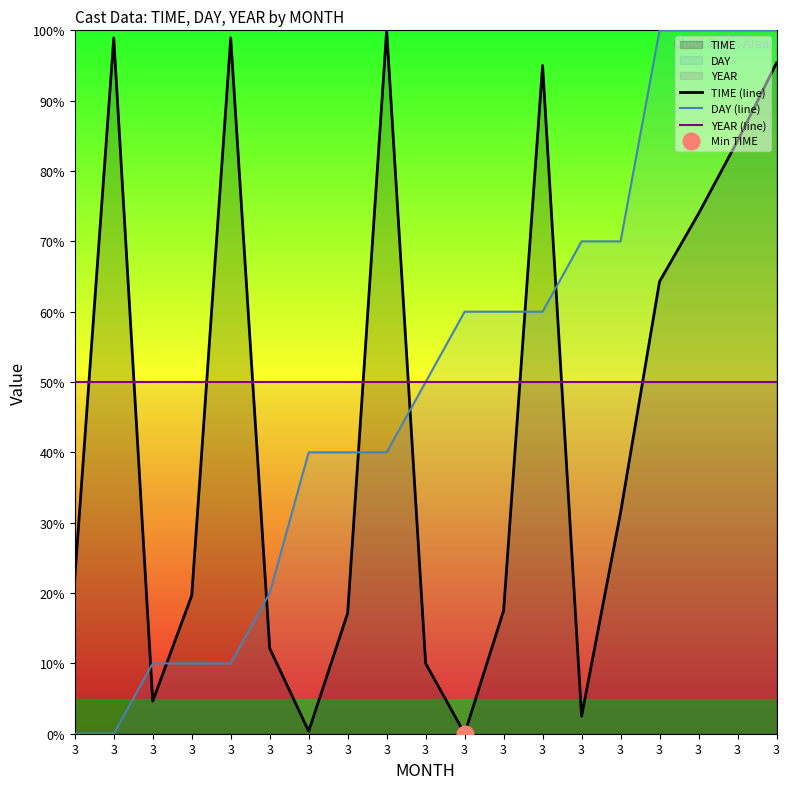

Count the DAY (line) values in the range 10 to 70.

13